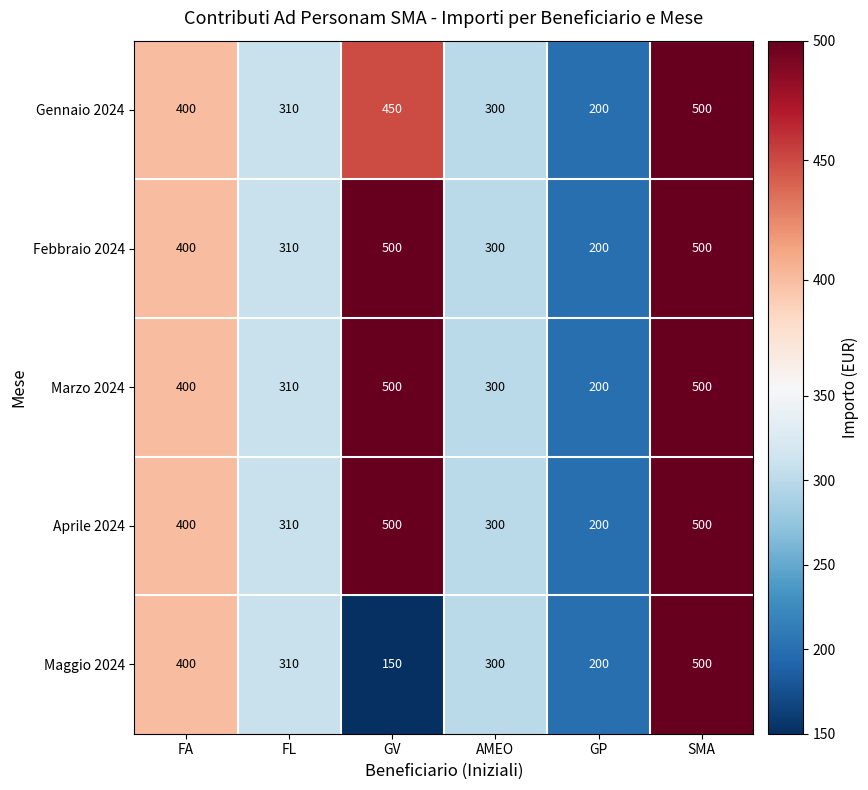

True or false: Gennaio 2024 has a value of 302 at GV.

False